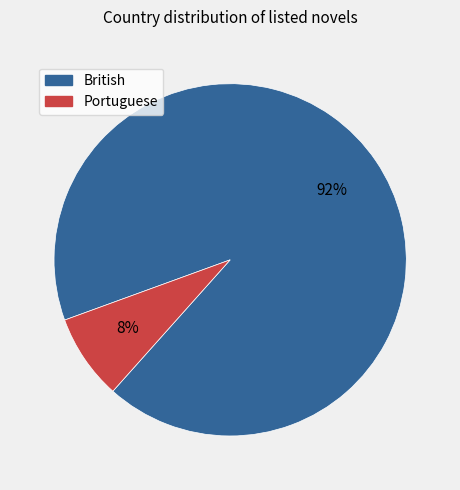

How many segments does this pie chart have?

2